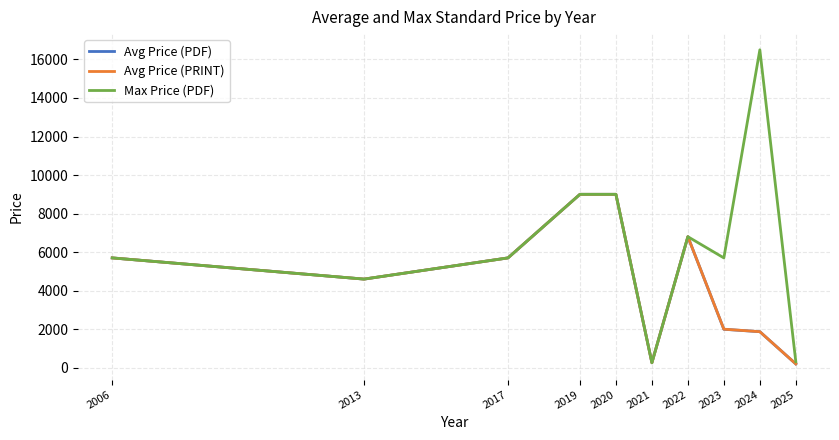

What are all the series names shown in the legend?

Avg Price (PDF), Avg Price (PRINT), Max Price (PDF)